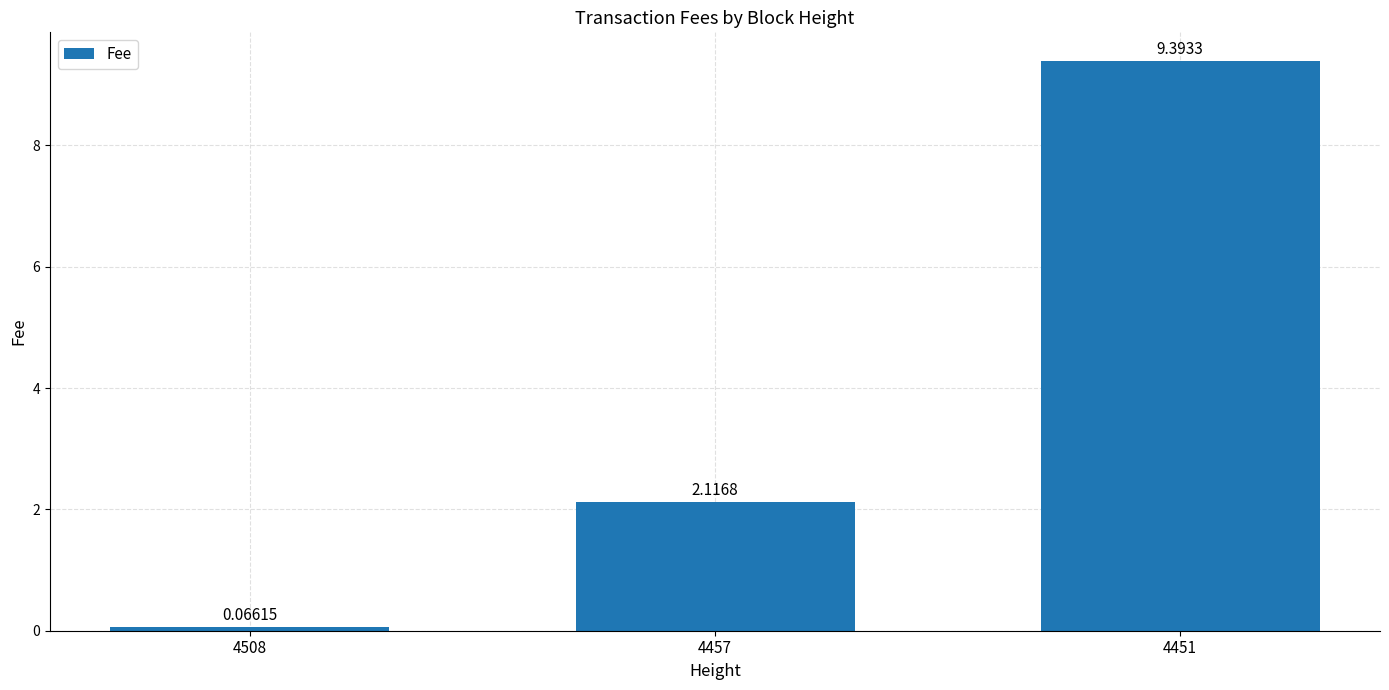

At which label does the data first exceed 2?

4457